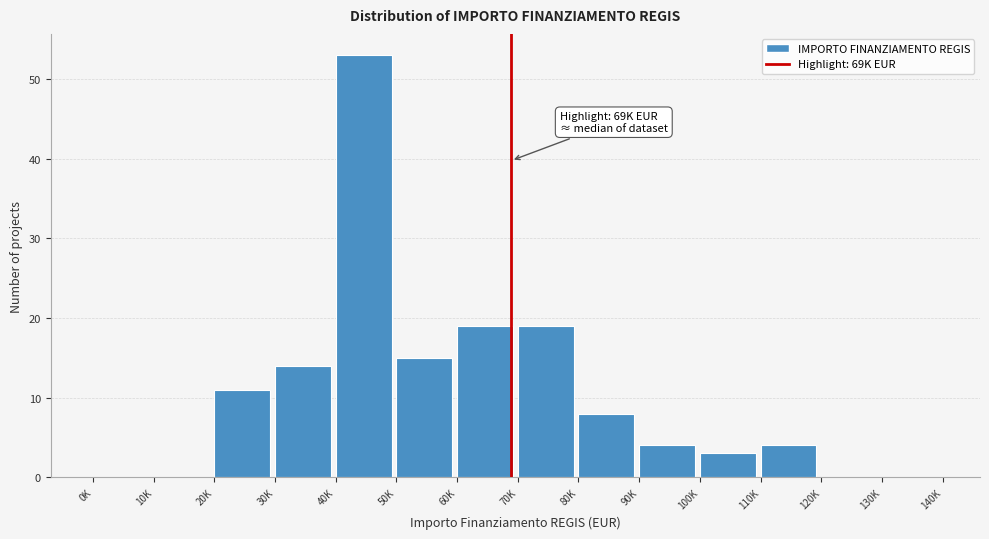

Reading left to right, extract all data points from this chart.

0K=0	10K=0	20K=11	30K=14	40K=53	50K=15	60K=19	70K=19	80K=8	90K=4	100K=3	110K=4	120K=0	130K=0